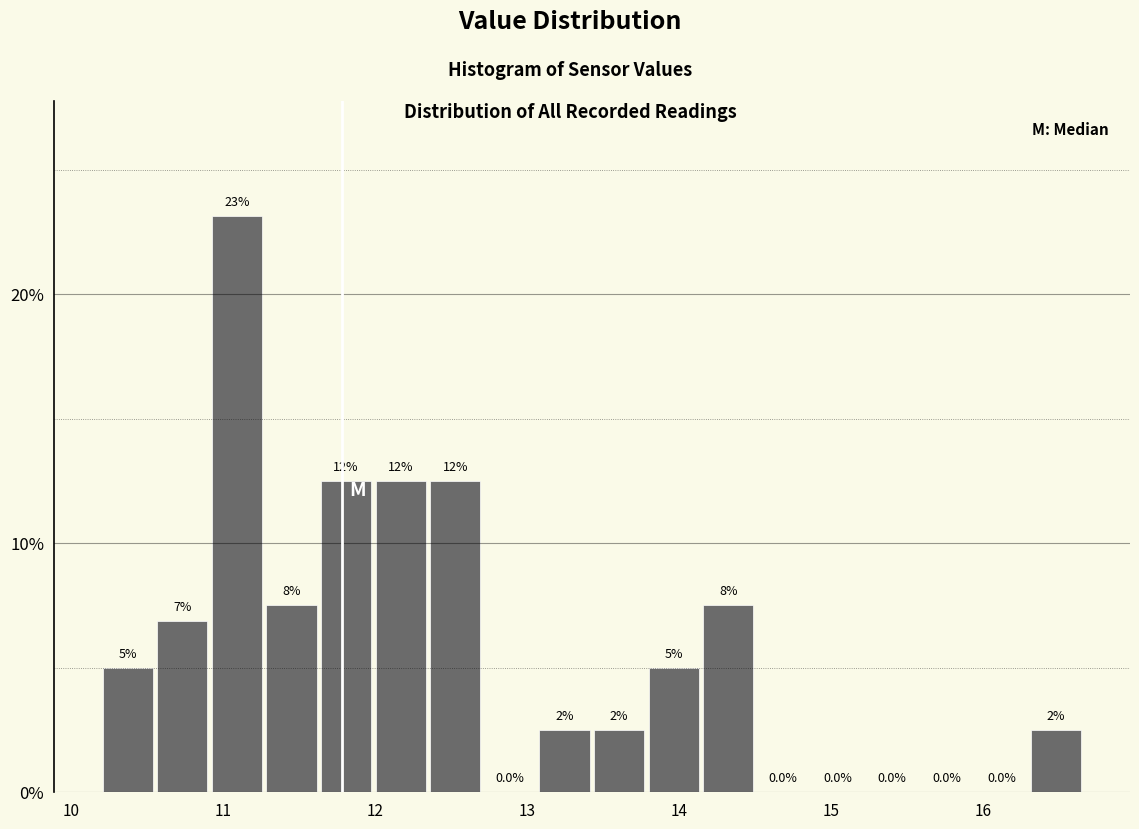

Around what value on the x-axis is the tallest bar? Give the approximate position of its centre, as read against the axis.

11.1